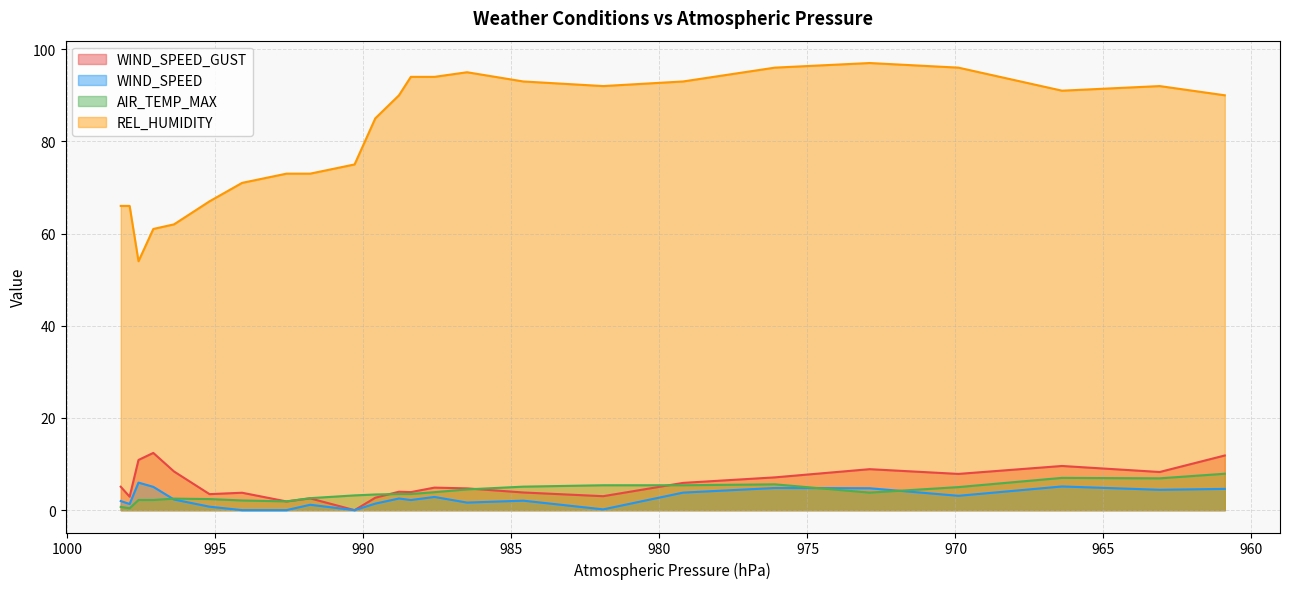

How many data points in WIND_SPEED_GUST are above 4?

13